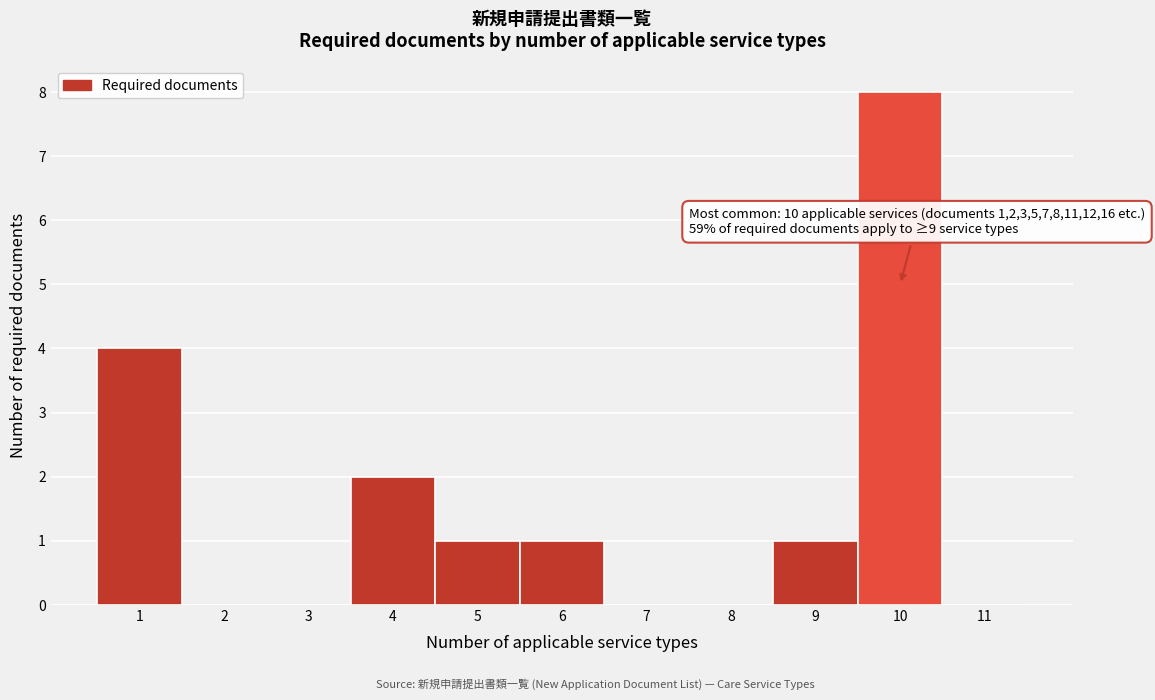

Over which range of the x-axis is the bar tallest?

9.5 to 10.5